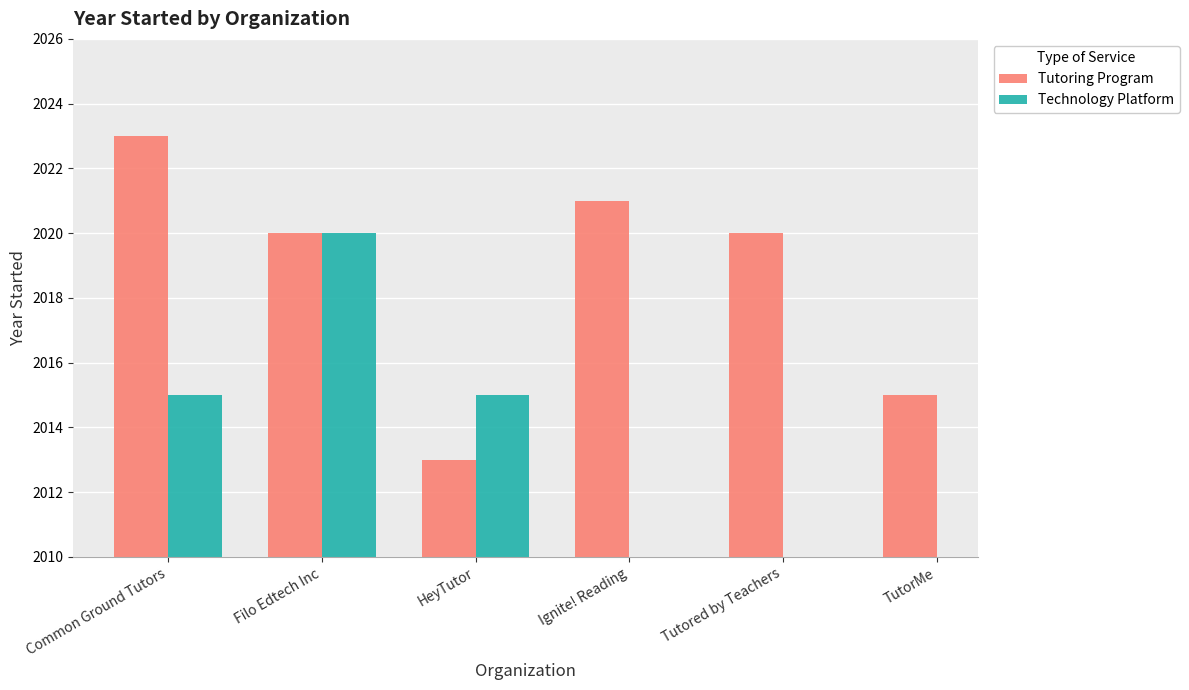

What is the lowest value of the Tutoring Program series?

2013